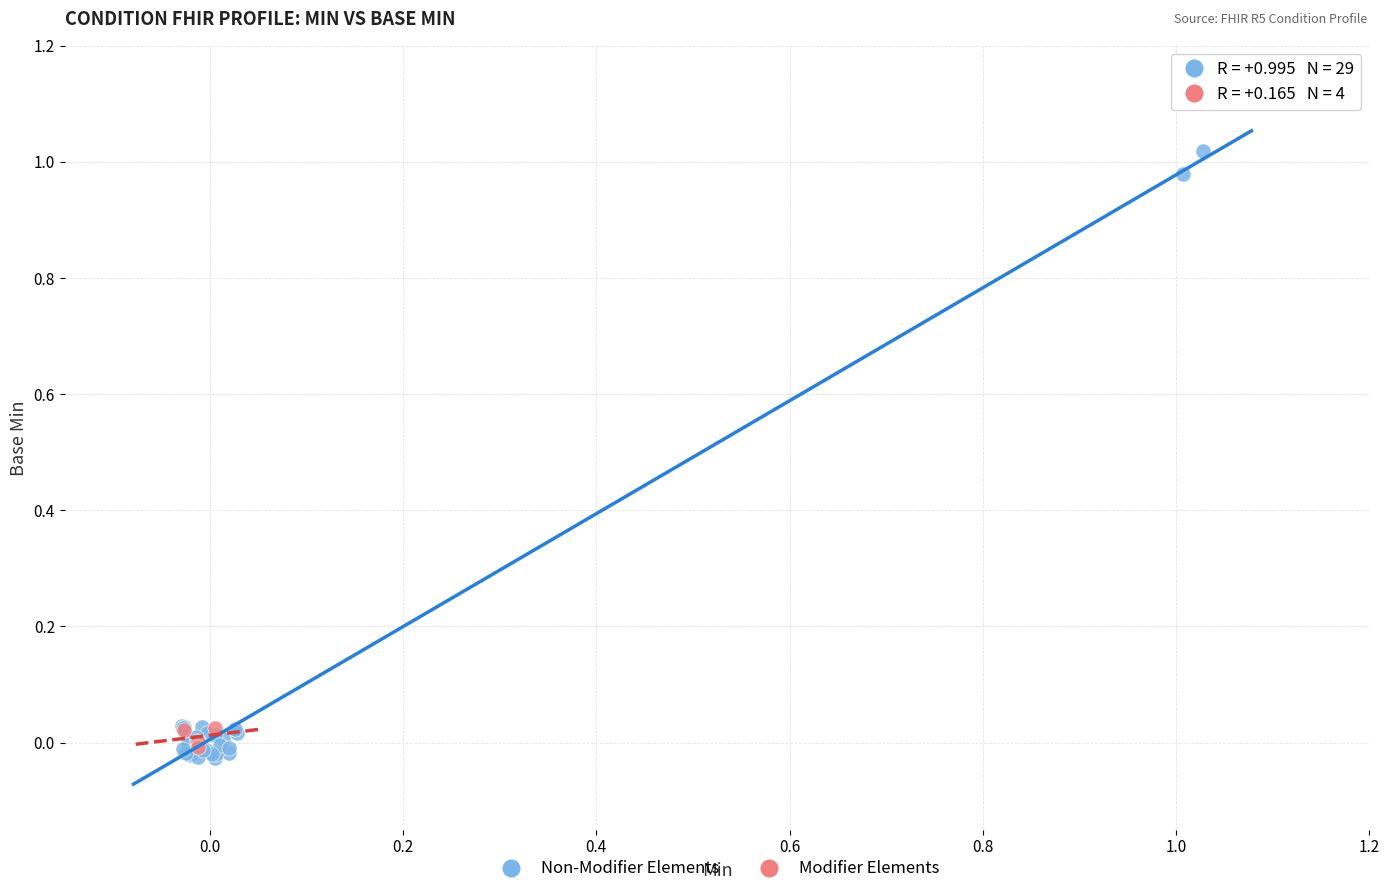

Which series reaches the minimum Y coordinate?

Non-Modifier Elements